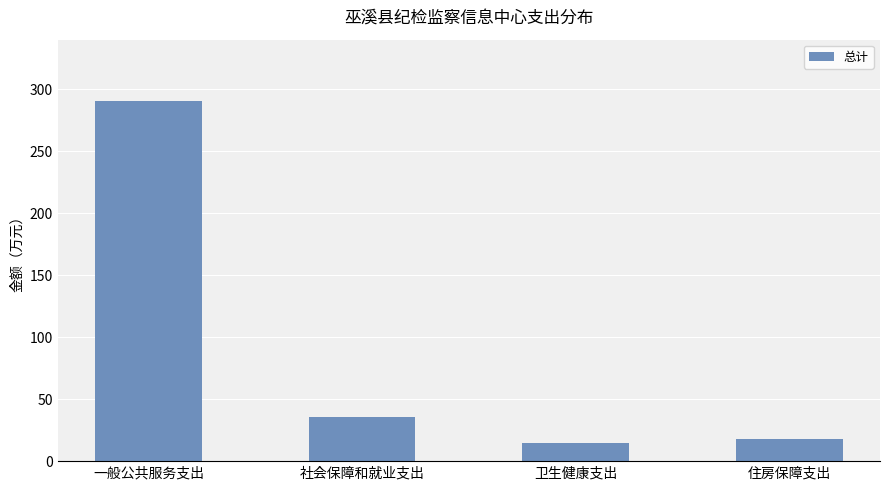

What is the label of the 2nd bar from the right?

卫生健康支出